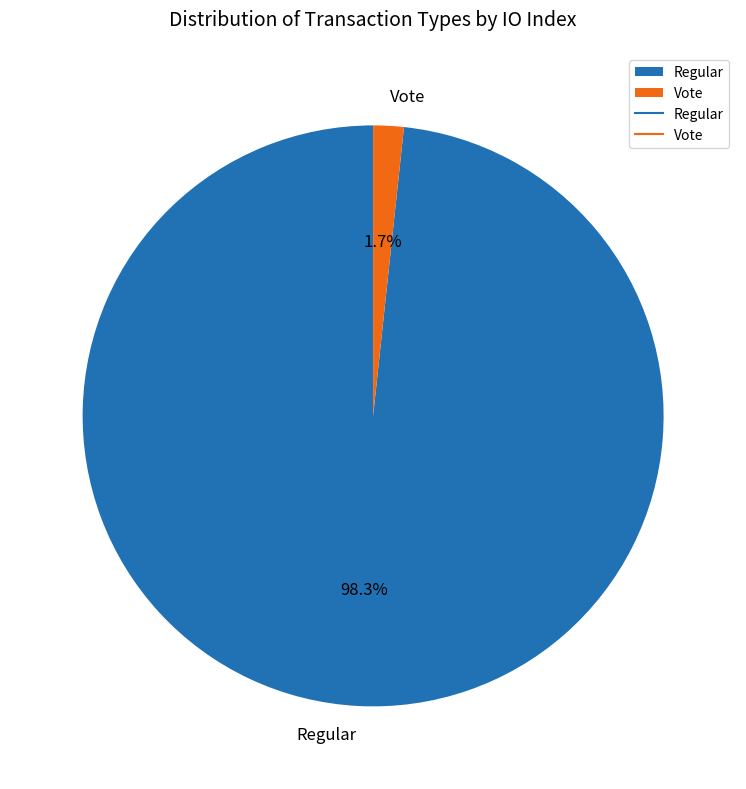

How many segments does this pie chart have?

2